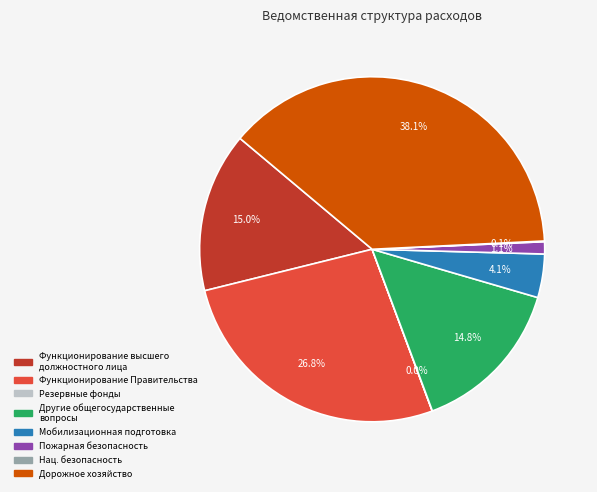

Is there a majority slice in this chart?

No